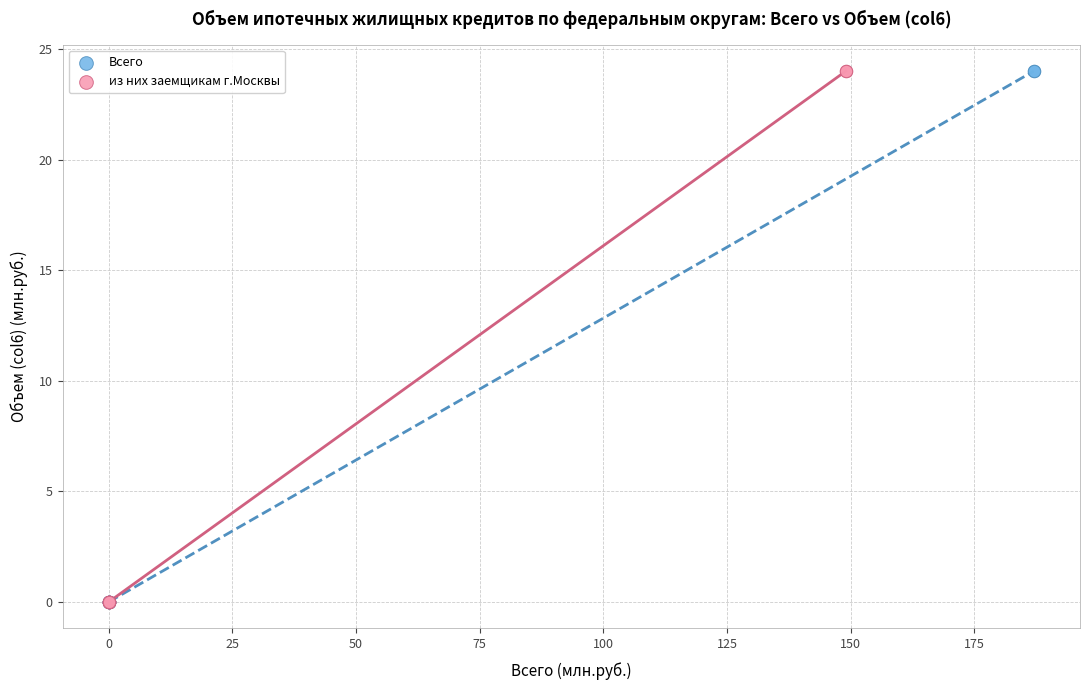

What are all the series names shown in the legend?

Всего, из них заемщикам г.Москвы